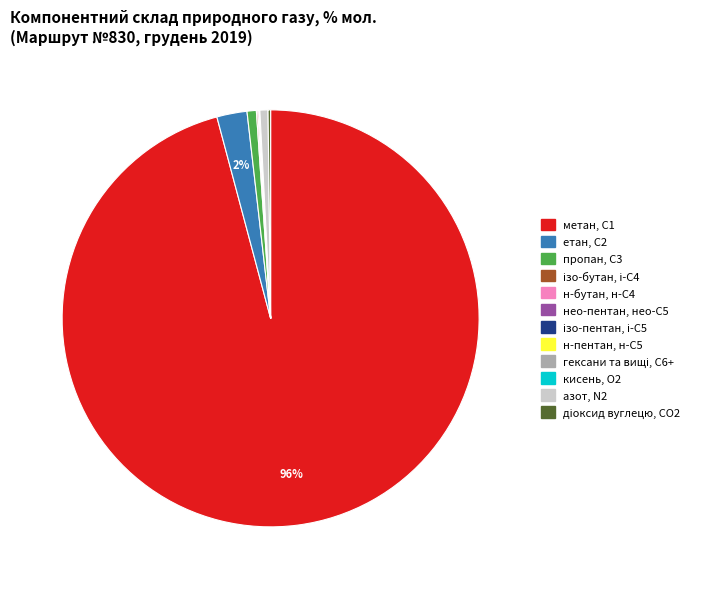

Is there any slice that represents more than half of the pie?

Yes